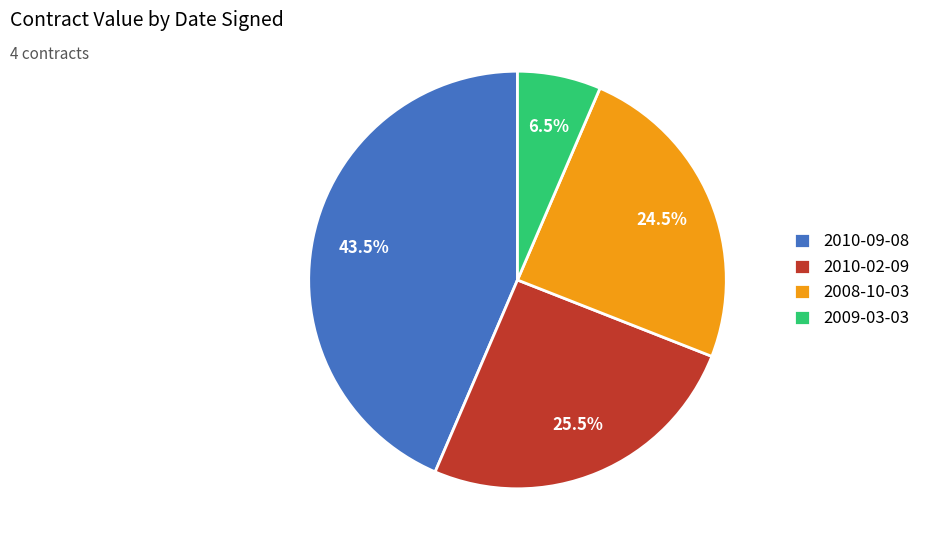

How many segments does this pie chart have?

4